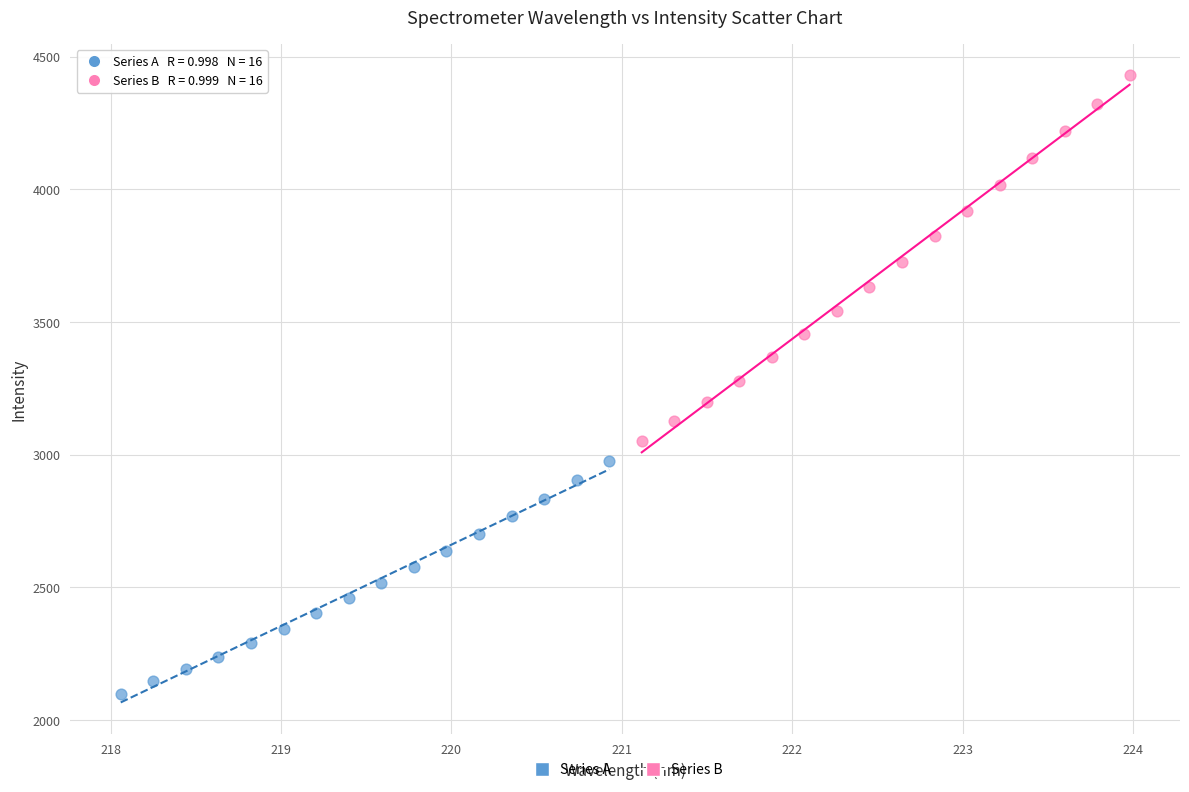

Which series contains the lowest Y value?

Series A